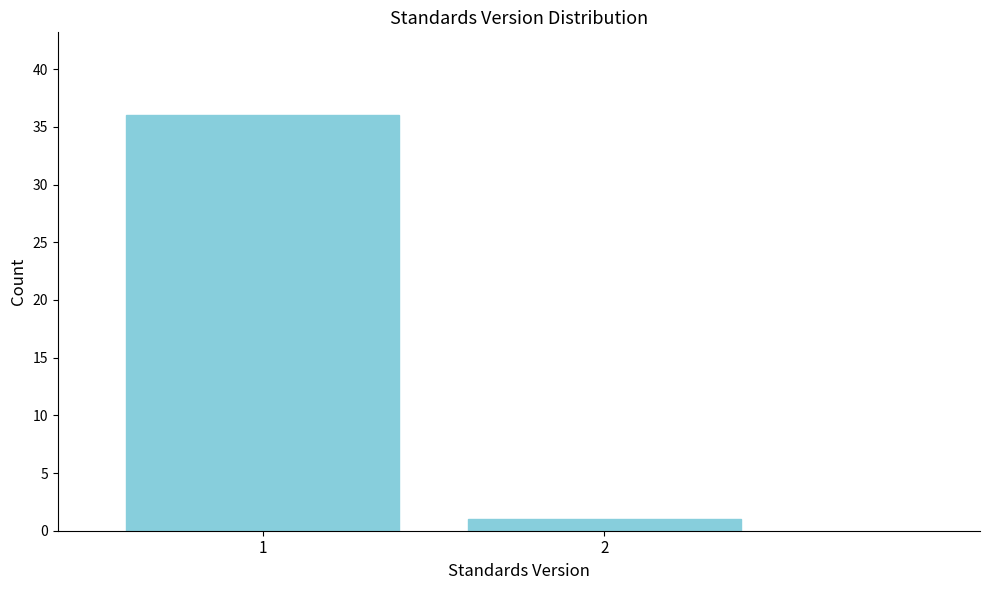

Reading left to right, extract all data points from this chart.

1=36	2=1